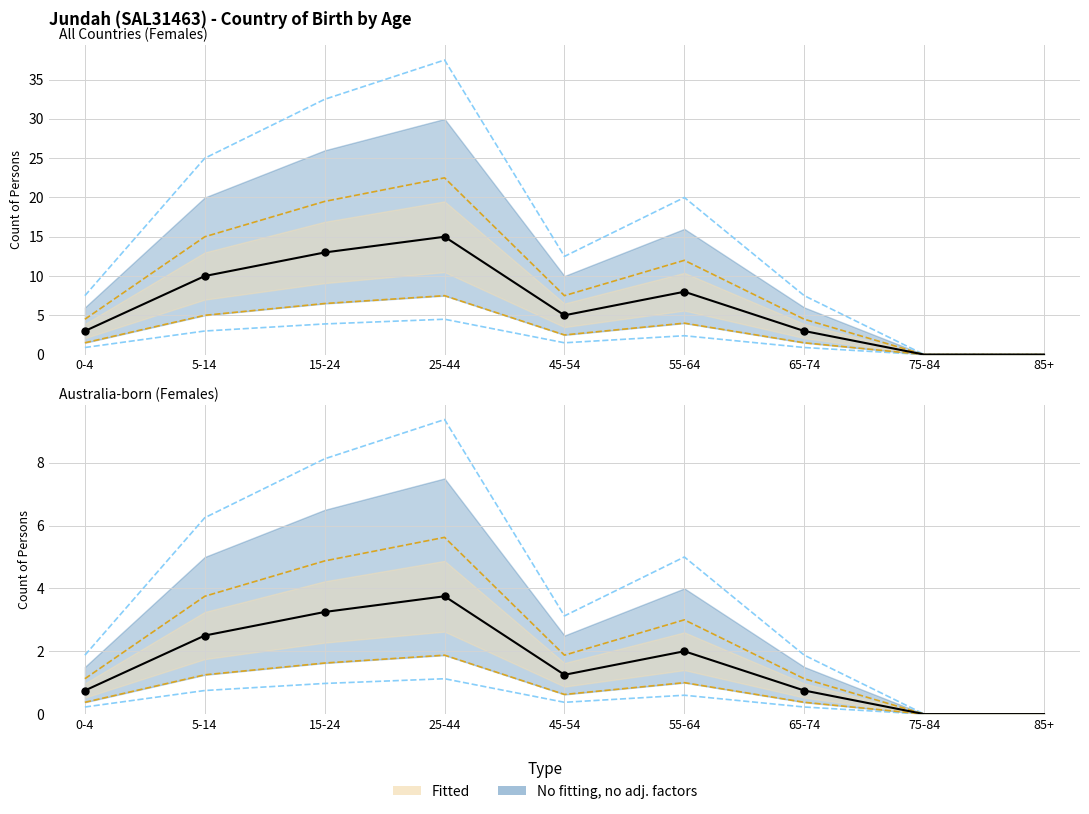

Which has a higher value, 75-84 or 55-64?

55-64